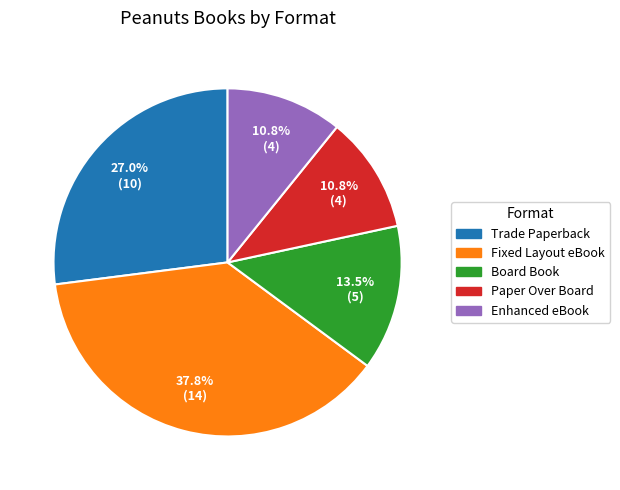

Count the number of slices in the pie.

5